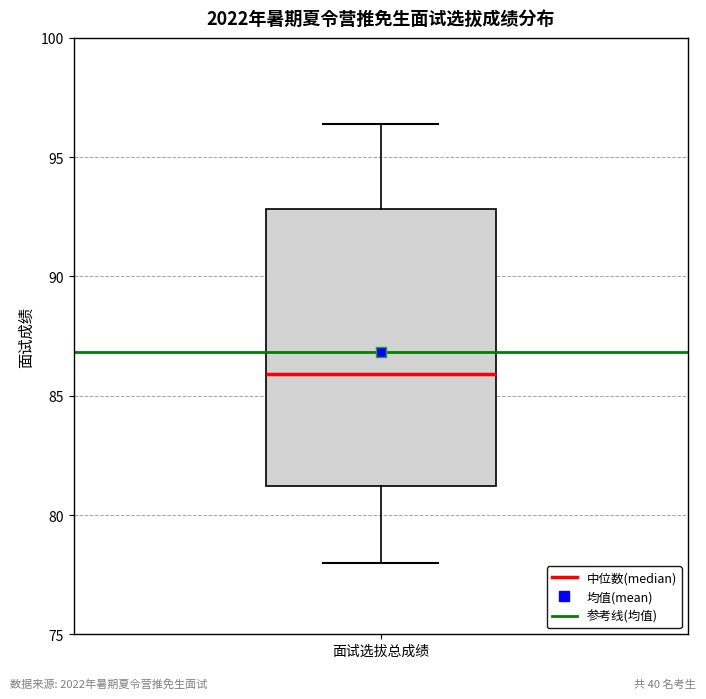

Read this box plot against the y-axis: the position of the median line, the range covered by the box, and the ends of both whiskers. The values are not printed on the chart, so give them approximately, as read against the axis.

median 86.0, box 81.0 to 93.0, whiskers 78.0 to 96.5